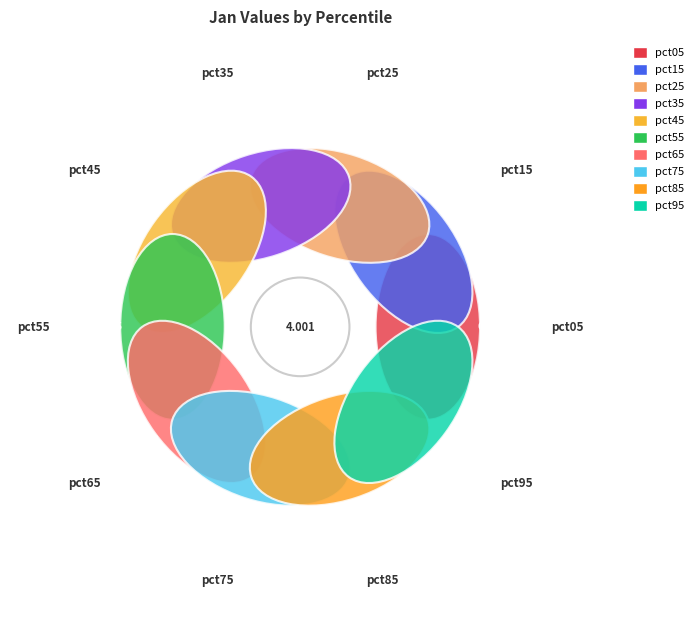

The pct35 slice represents 8% of the pie. True or false?

True